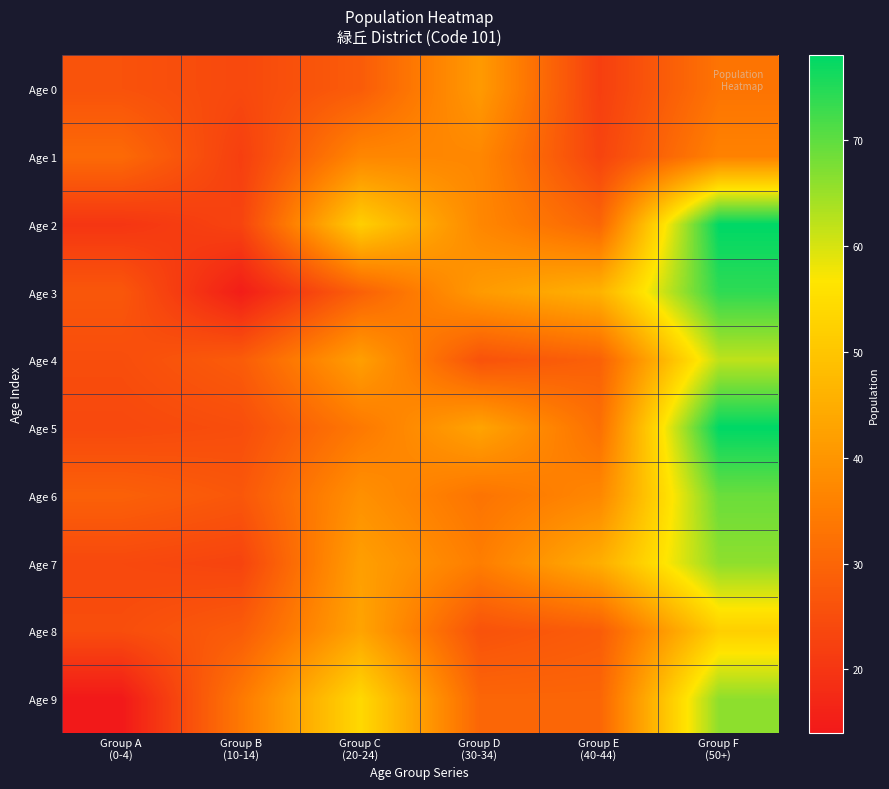

Rank the series by their maximum value, from highest to lowest.

Age 2, Age 5, Age 3, Age 6, Age 7, Age 9, Age 4, Age 8, Age 0, Age 1